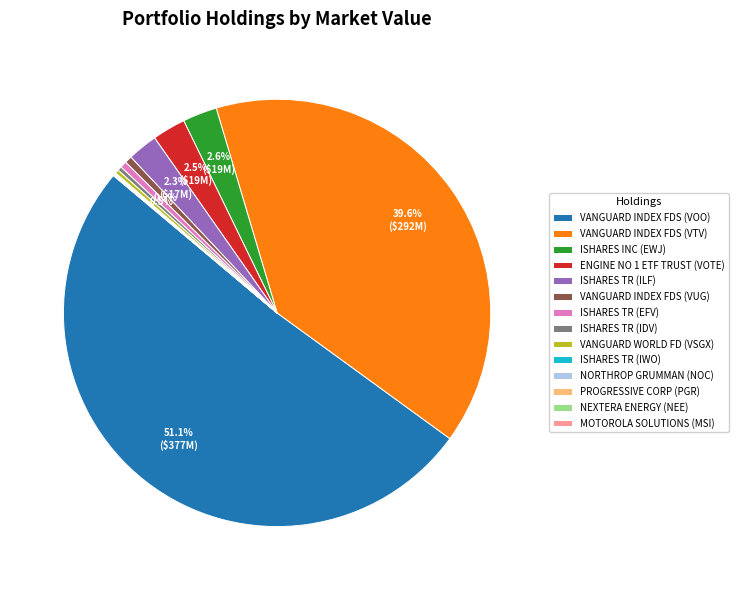

Does ISHARES TR (EFV) represent more than half of the total?

No